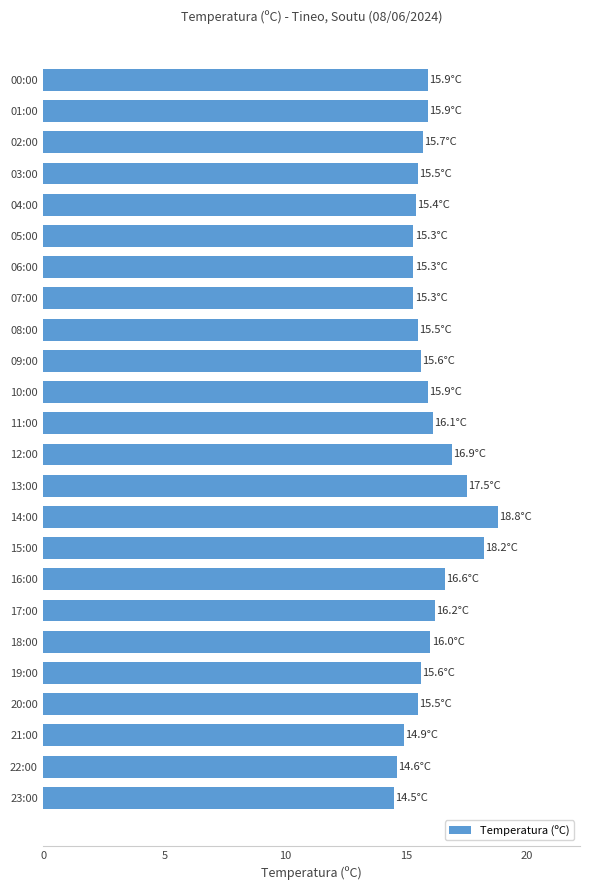

Approximately how many times larger is the value at 04:00 compared to 19:00?

1.0